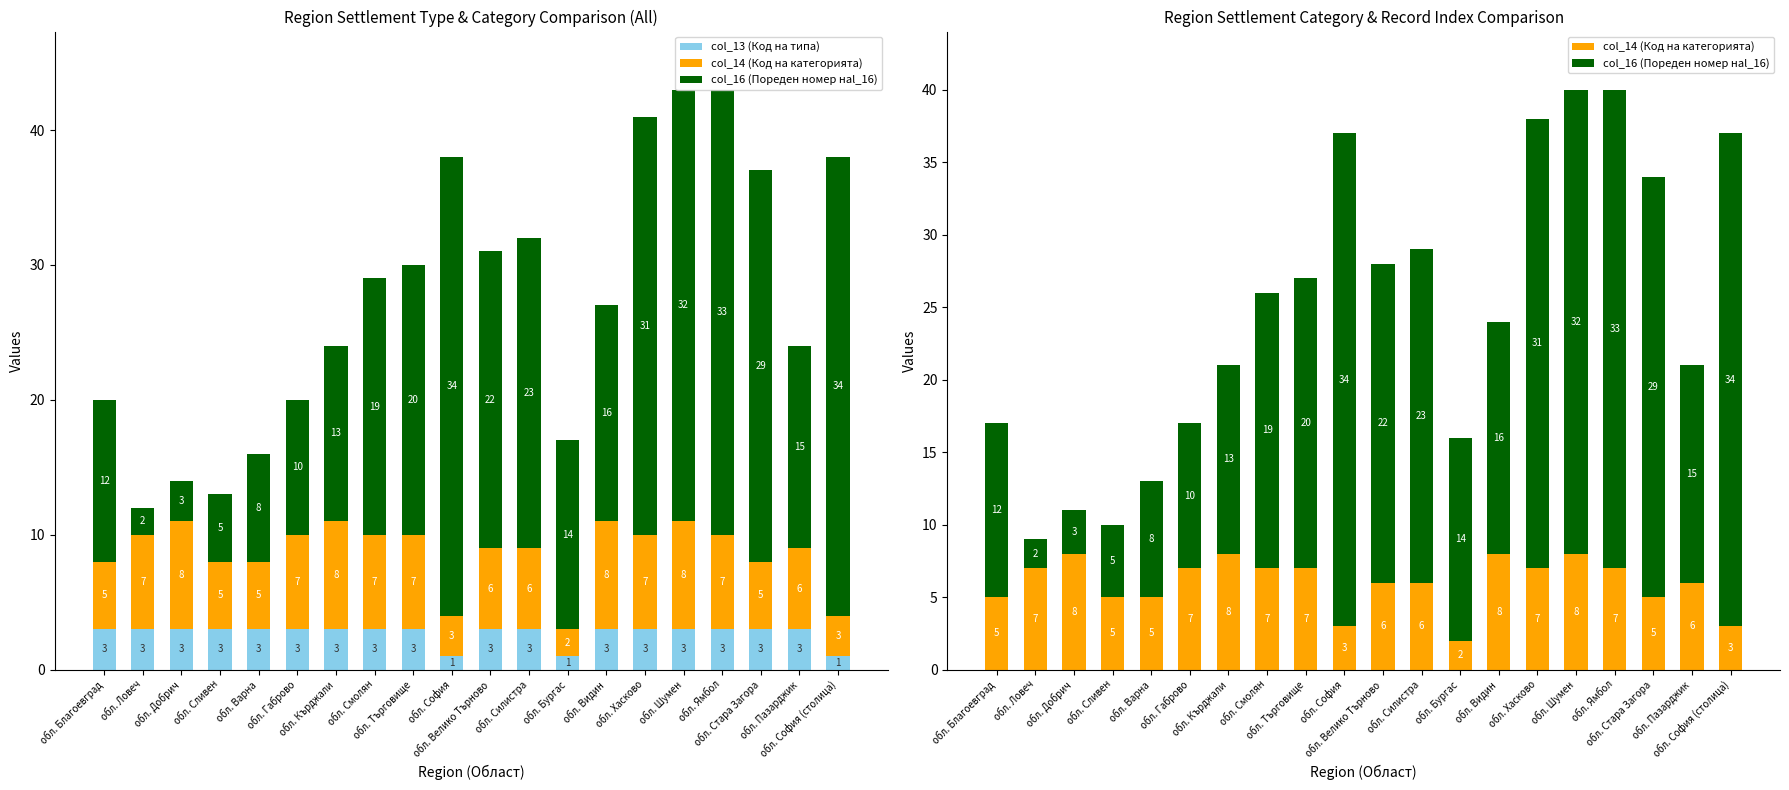

Read the col_13 (Код на типа) value at обл. Варна.

3